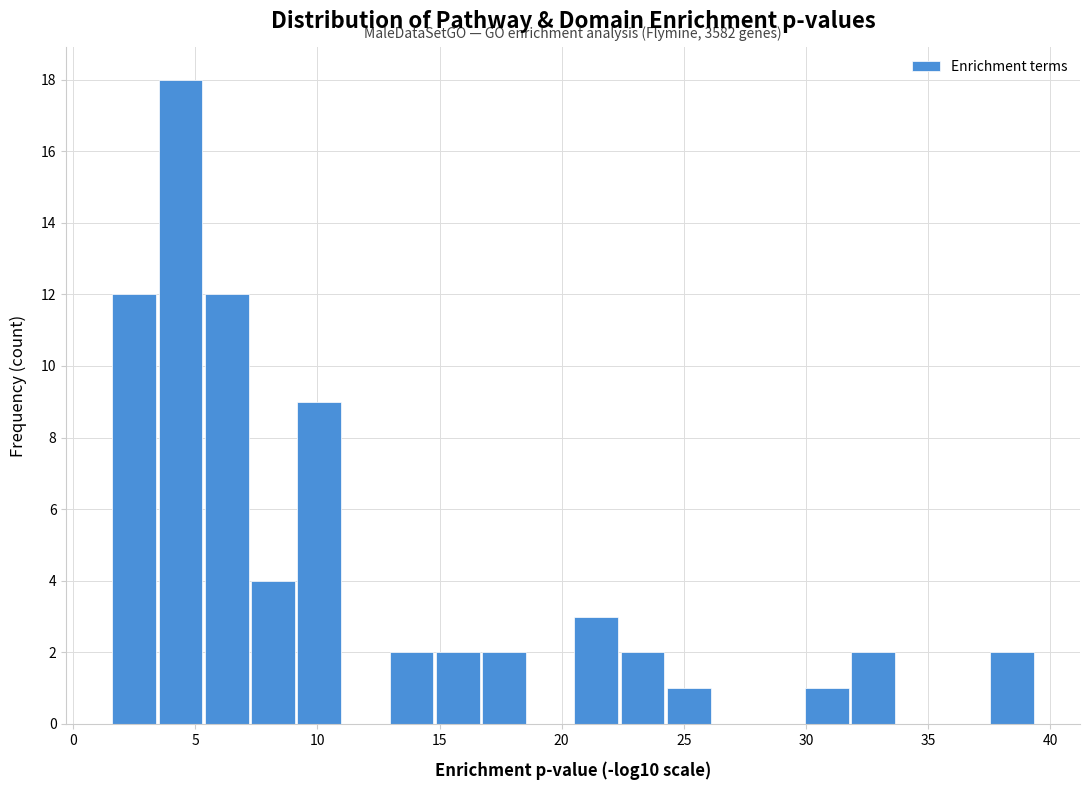

Read against the x-axis, roughly where is the centre of the tallest bar?

4.5